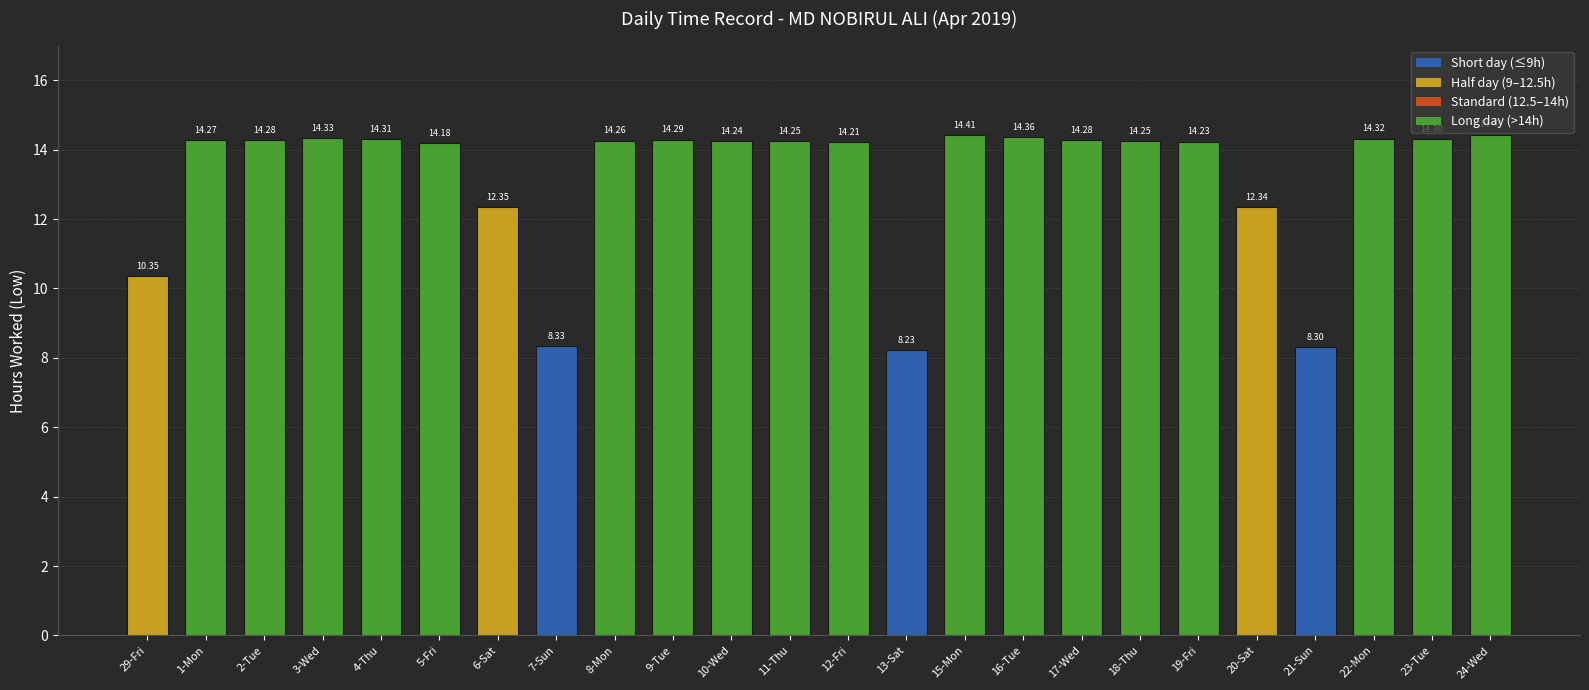

What is the value of the 20th bar from the left?

12.3